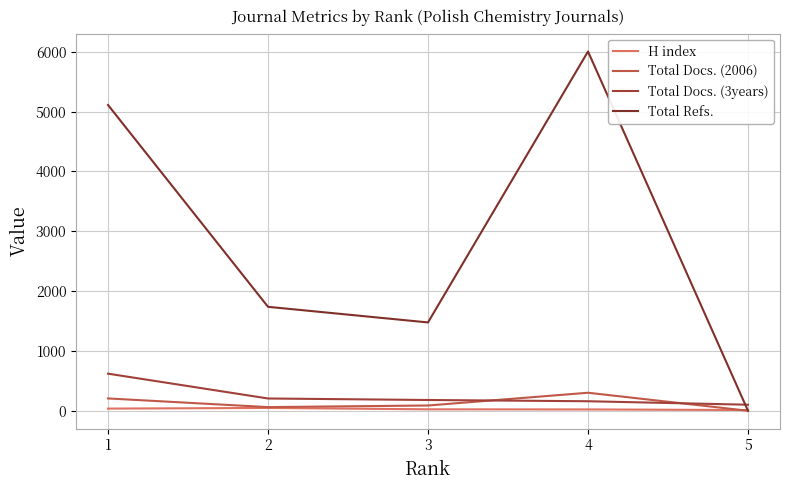

What are all the series names shown in the legend?

H index, Total Docs. (2006), Total Docs. (3years), Total Refs.